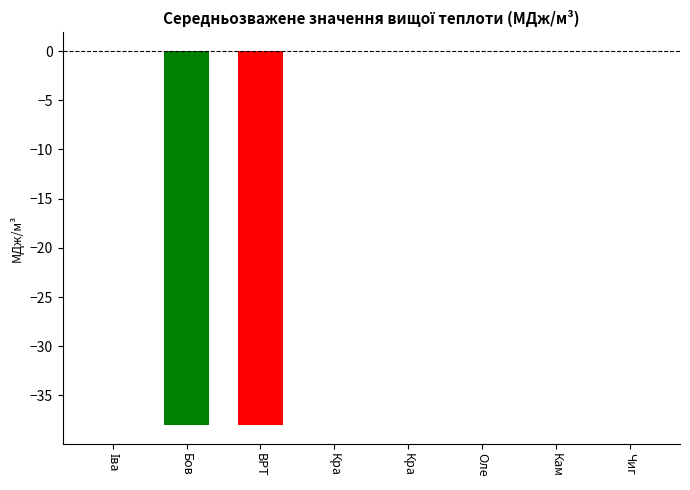

What position from the left is Красносілка С?

4